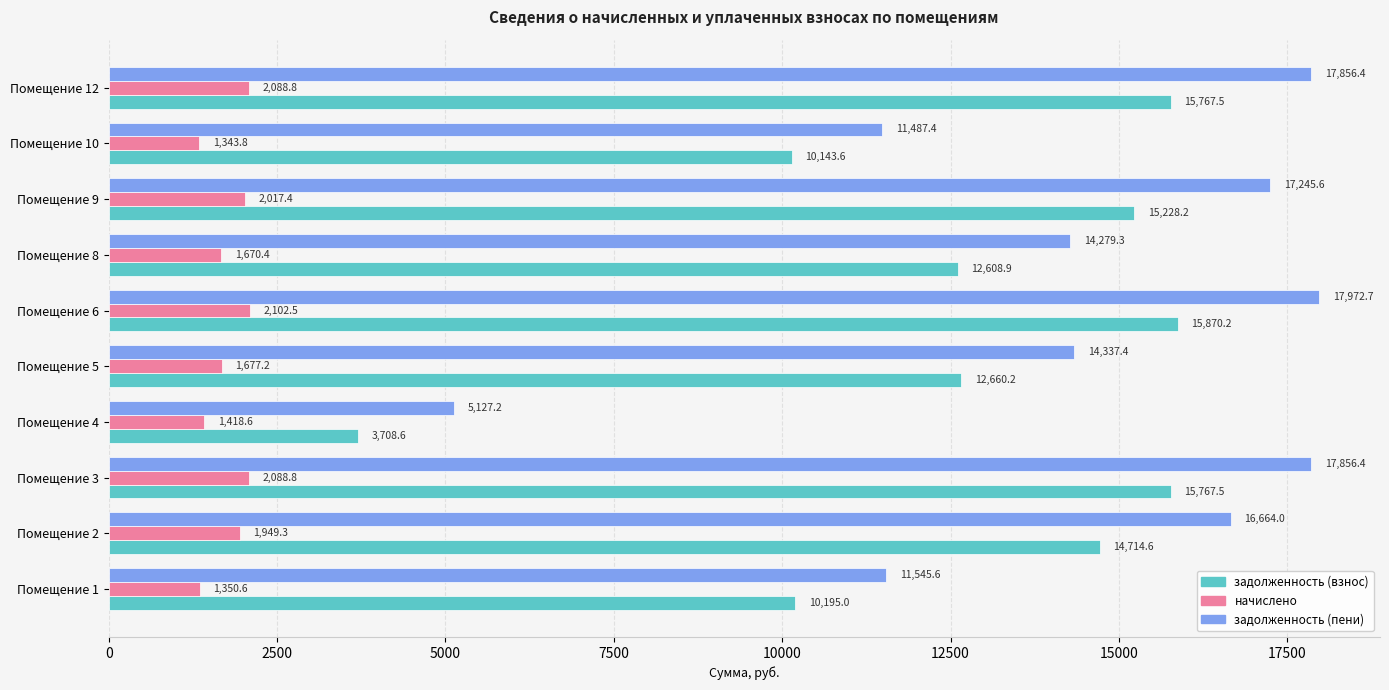

How many data points in начислено are above 1949?

5